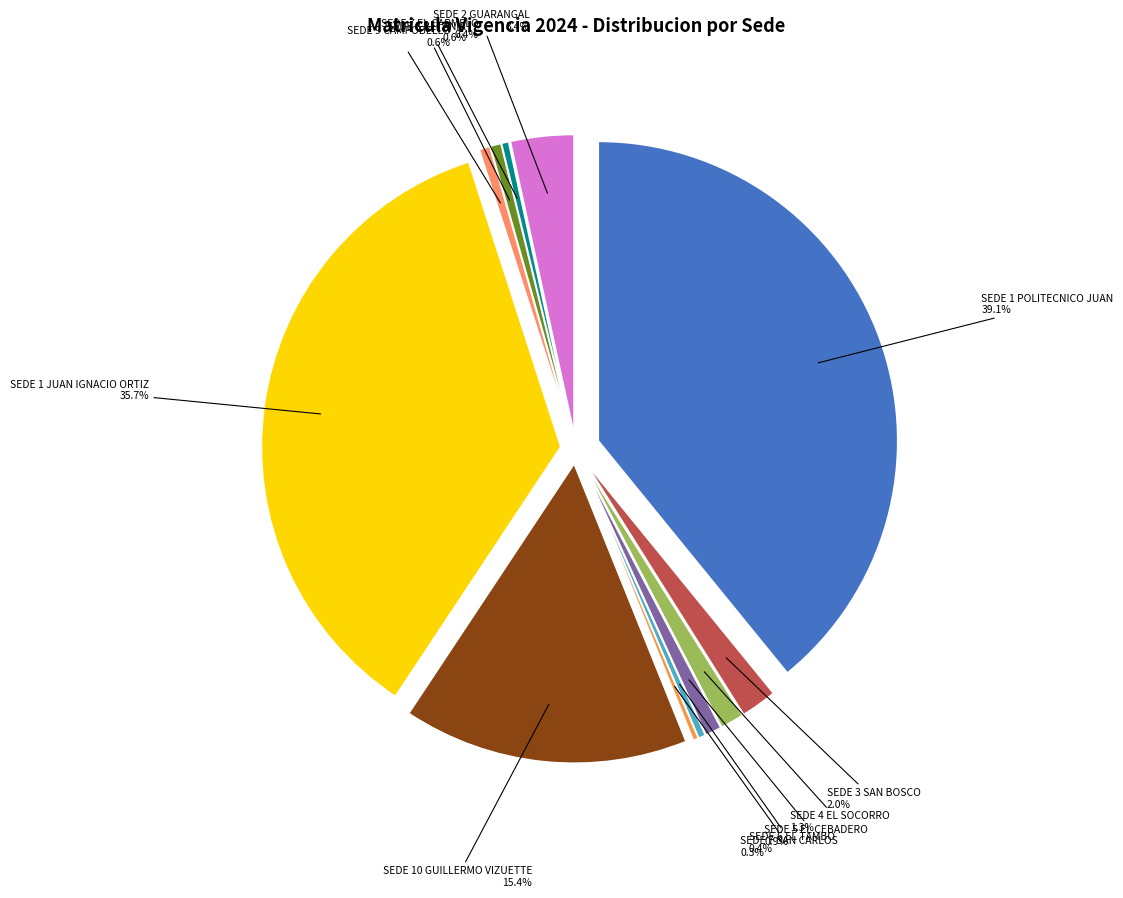

To the nearest percent, what is the combined percentage of SEDE 1 POLITECNICO JUAN and SEDE 6 EL TAMBO?

40%